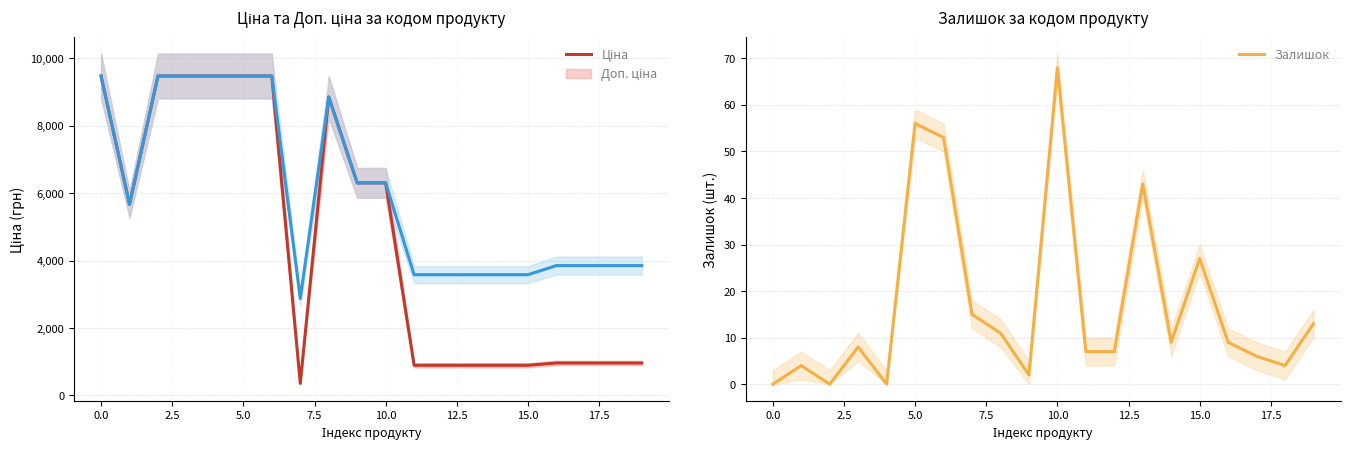

True or false: Ціна and Доп. ціна cross at least once.

False